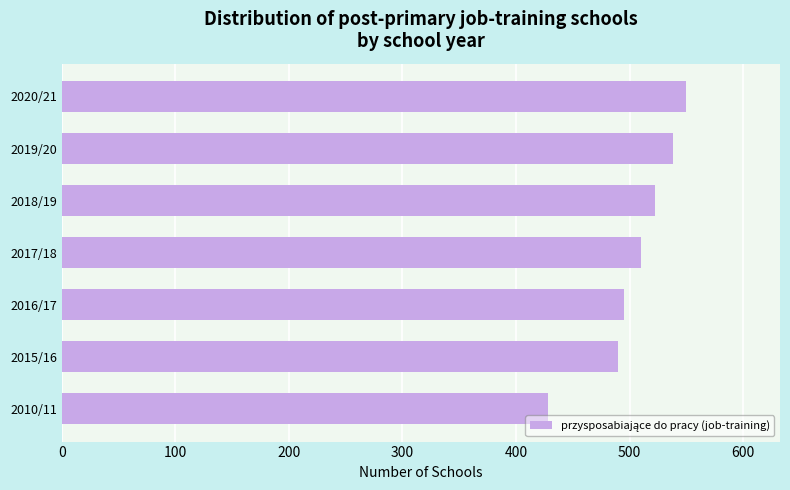

Reading bottom to top, what are all the values shown in this chart?

2010/11=428	2015/16=490	2016/17=495	2017/18=510	2018/19=522	2019/20=538	2020/21=550